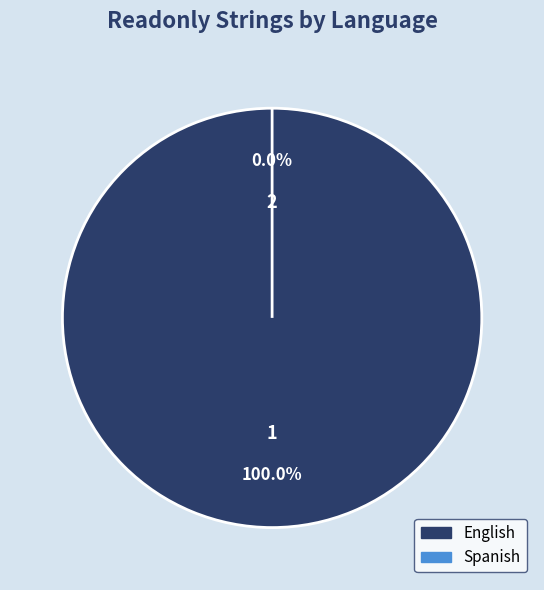

To the nearest percent, what portion does English represent?

100%